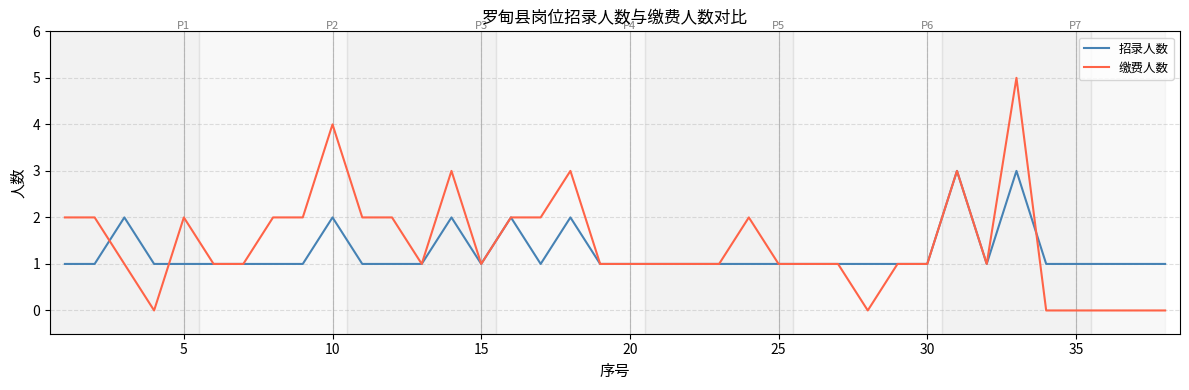

Which series has the widest spread of values?

缴费人数